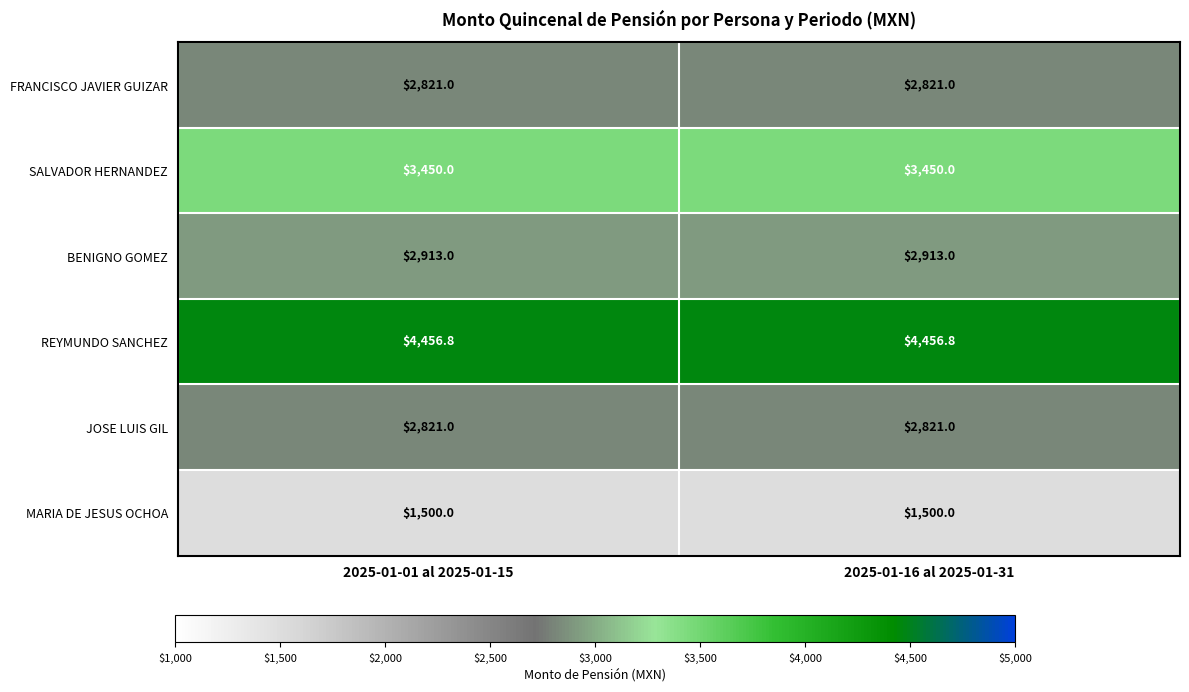

What is the minimum value shown in the chart?

1500.0